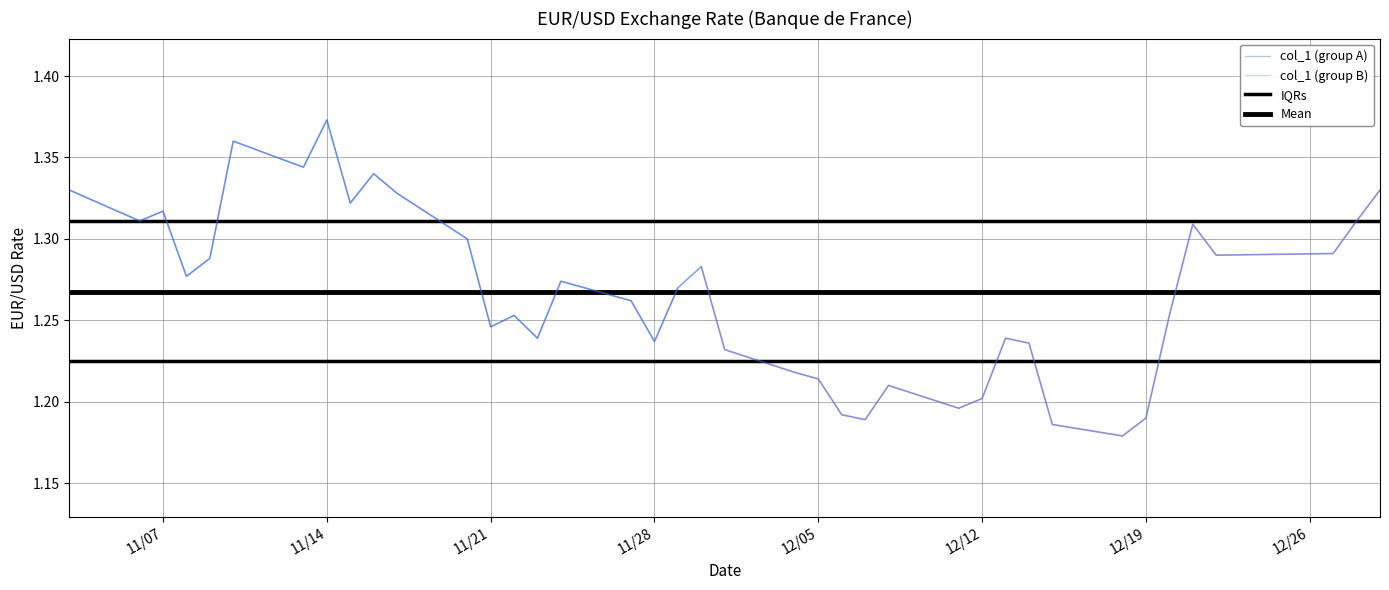

Read the value at 14.

1.2